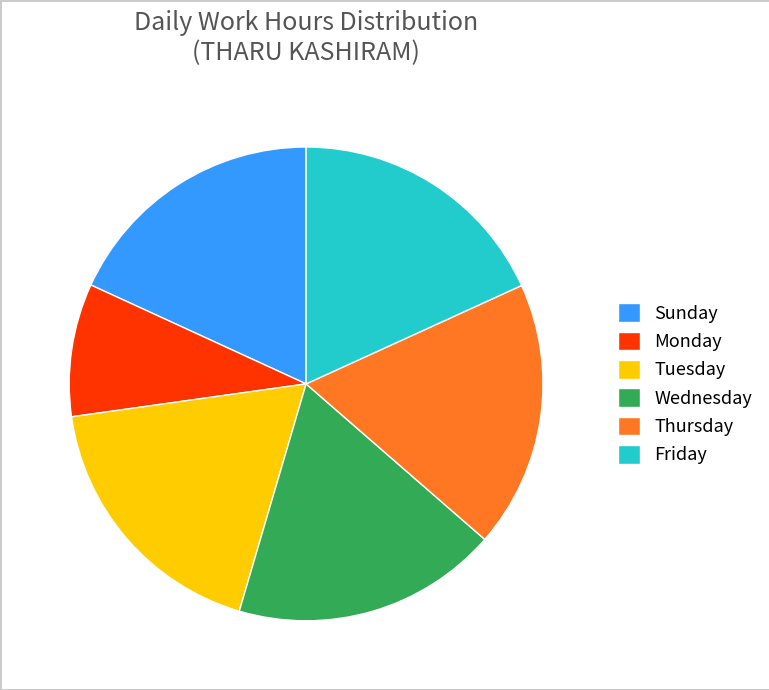

True or false: Sunday accounts for 18% of the total.

True